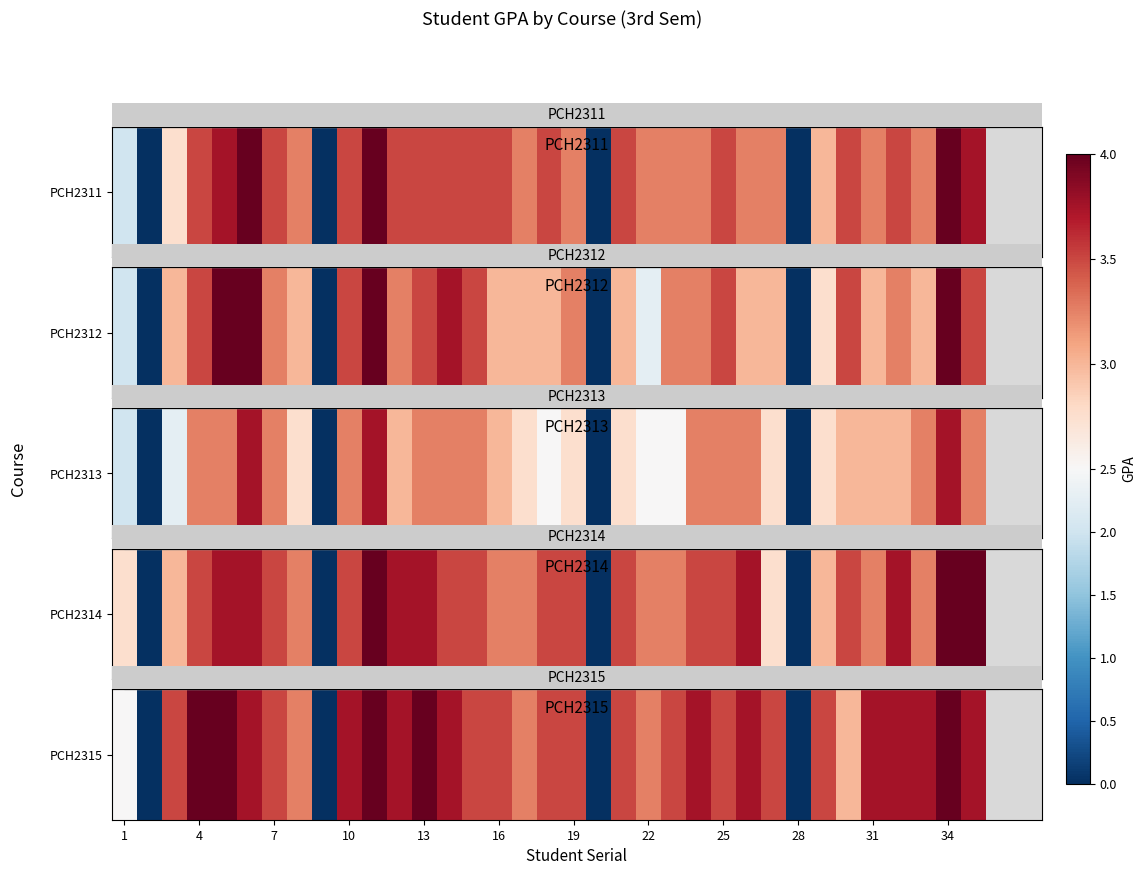

Is it true that the value at 34 is 4.0?

True